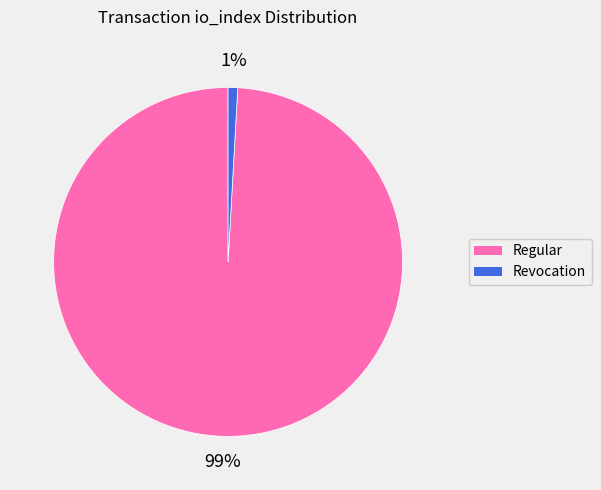

To the nearest percent, what is the difference between the largest and smallest slice percentages?

98%